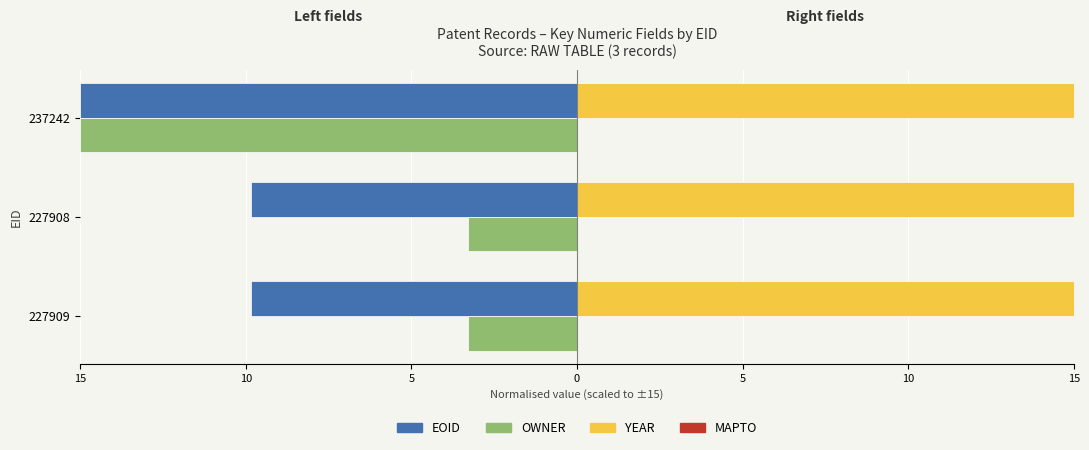

What is the difference between the maximum and minimum values in the EOID series?

5.2